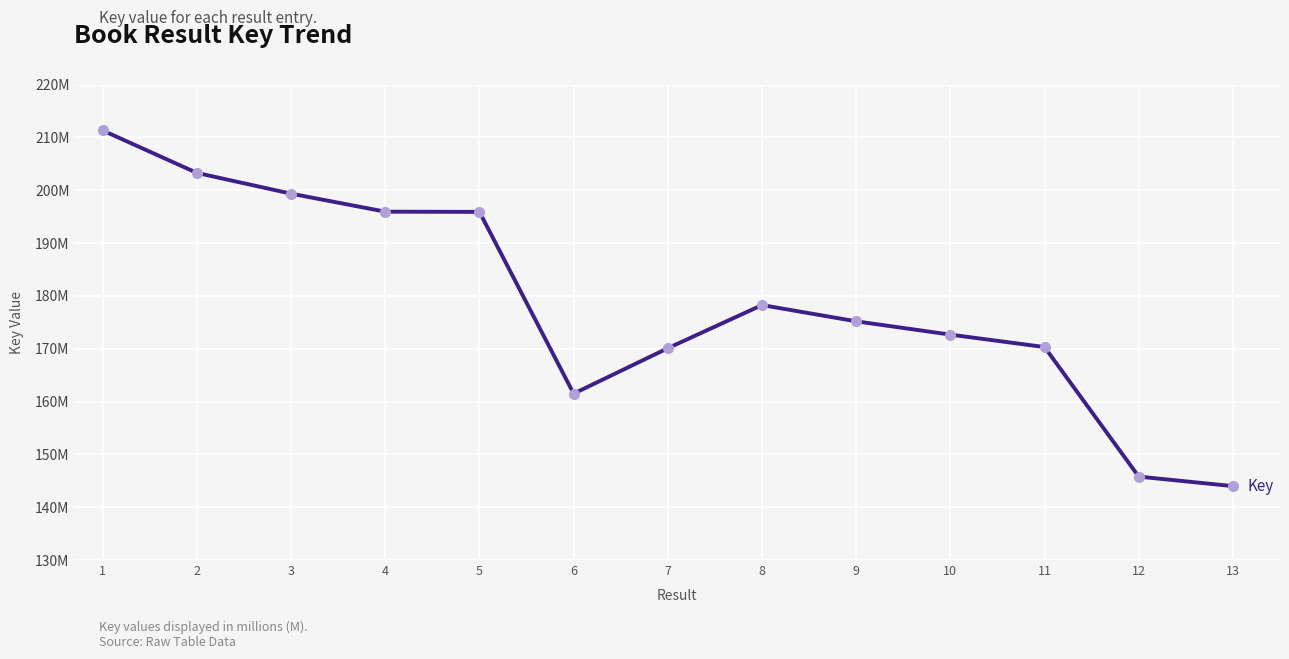

Is this an area chart (filled region under the line)?

No